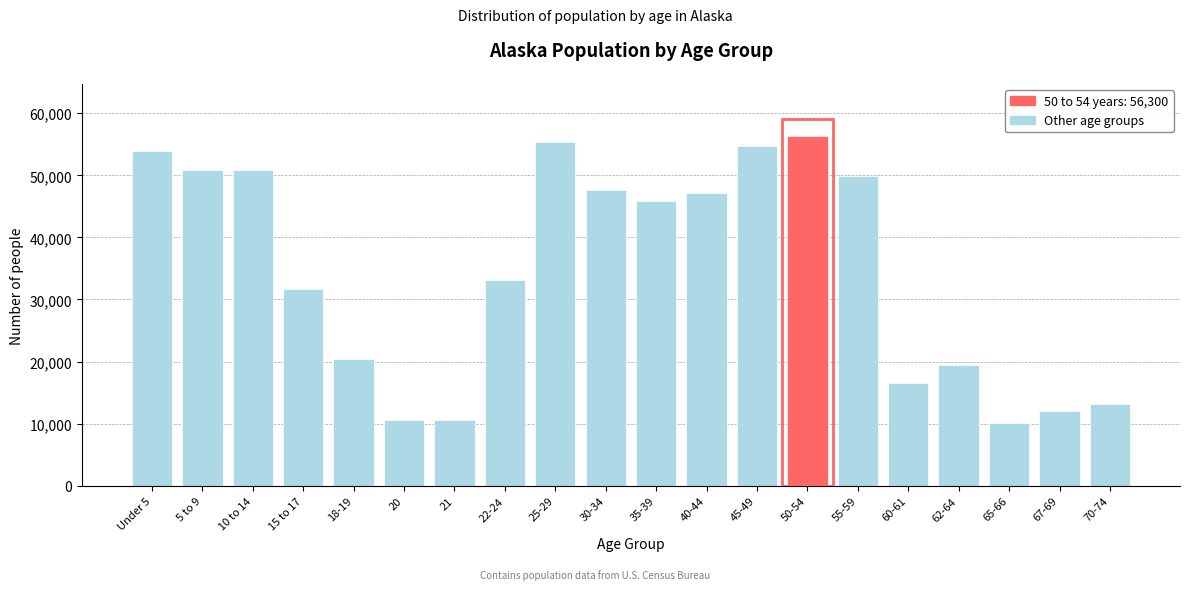

What is the label of the 9th bar from the right?

40-44